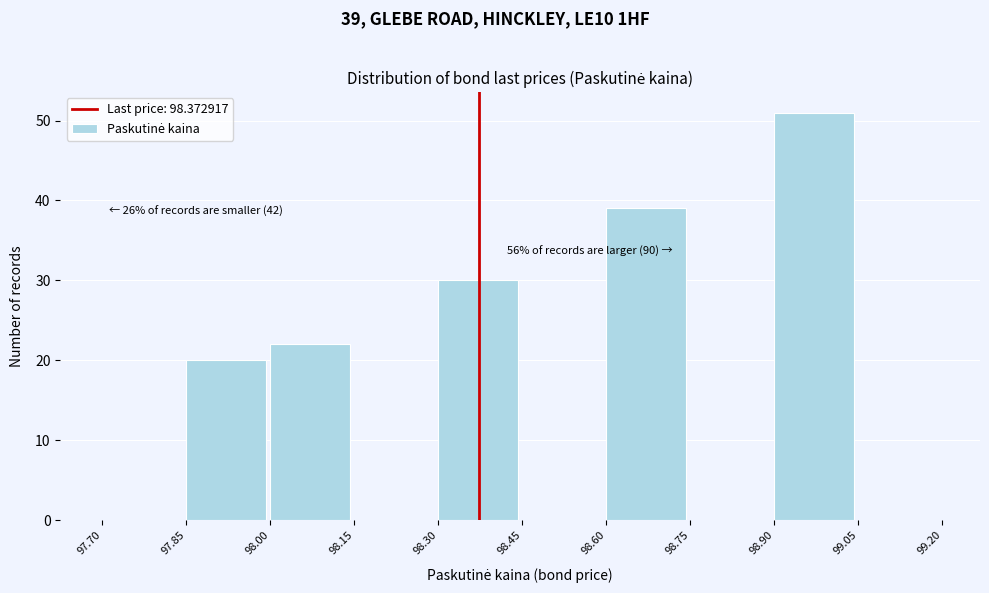

Over which range of the x-axis is the bar tallest?

98.90 to 99.05